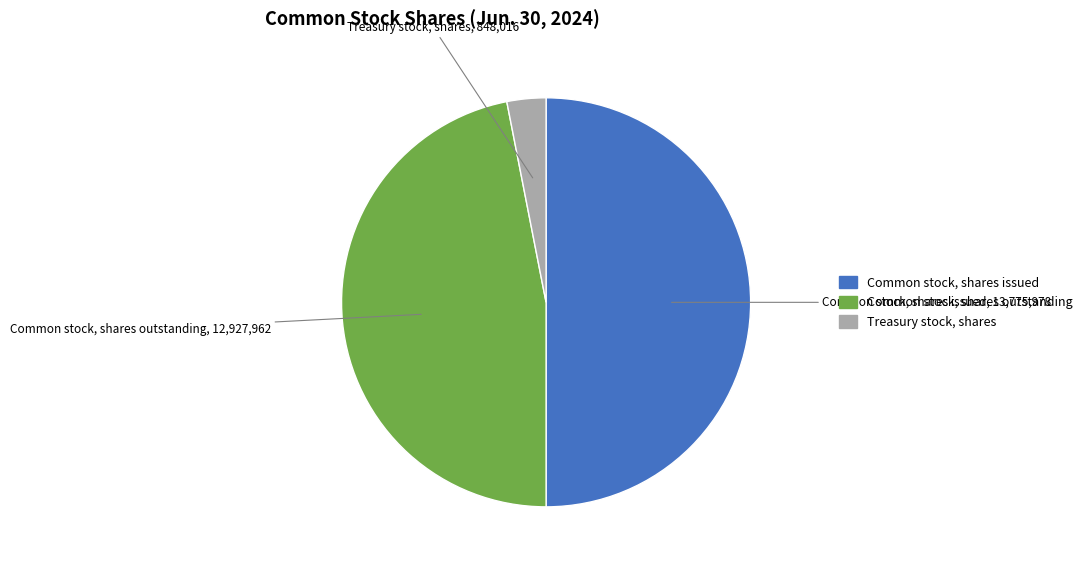

What is the largest slice in the pie chart?

Common stock, shares issued